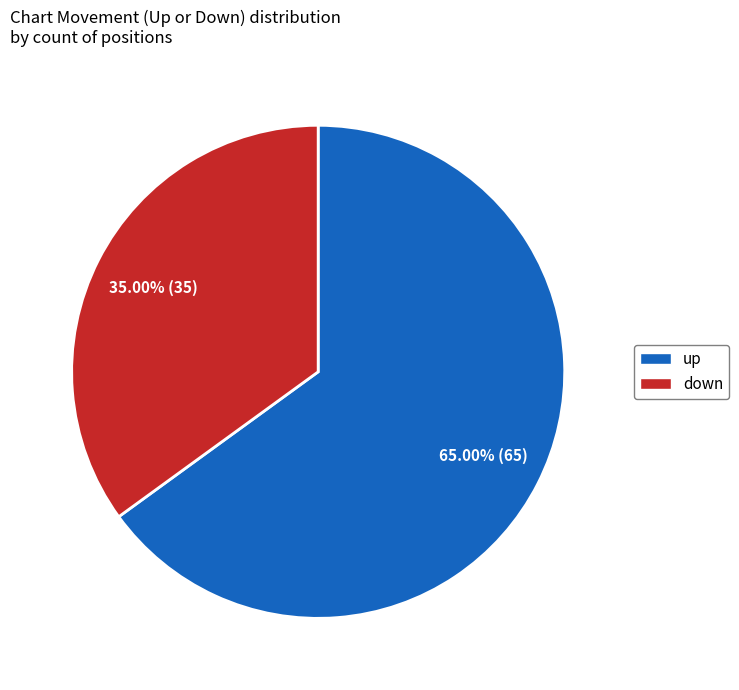

Is there a majority slice in this chart?

Yes